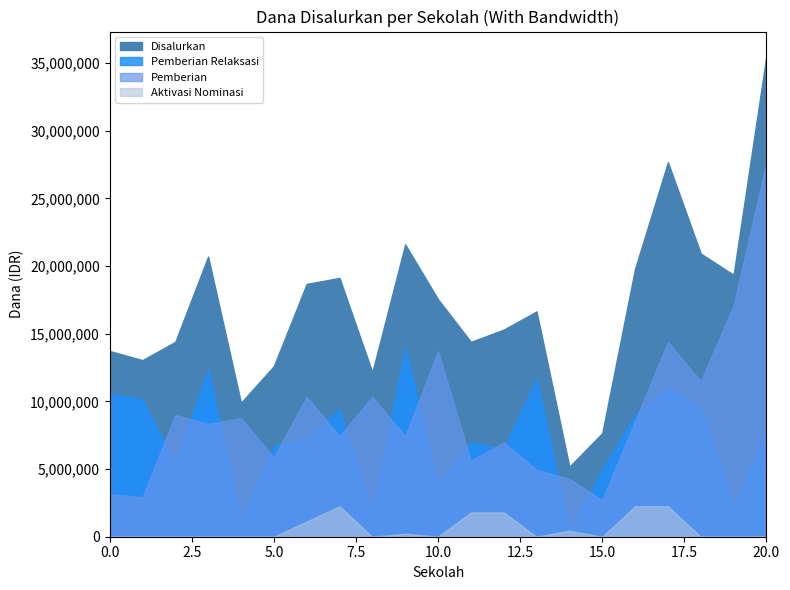

Does the chart display data point markers on the line(s)?

No